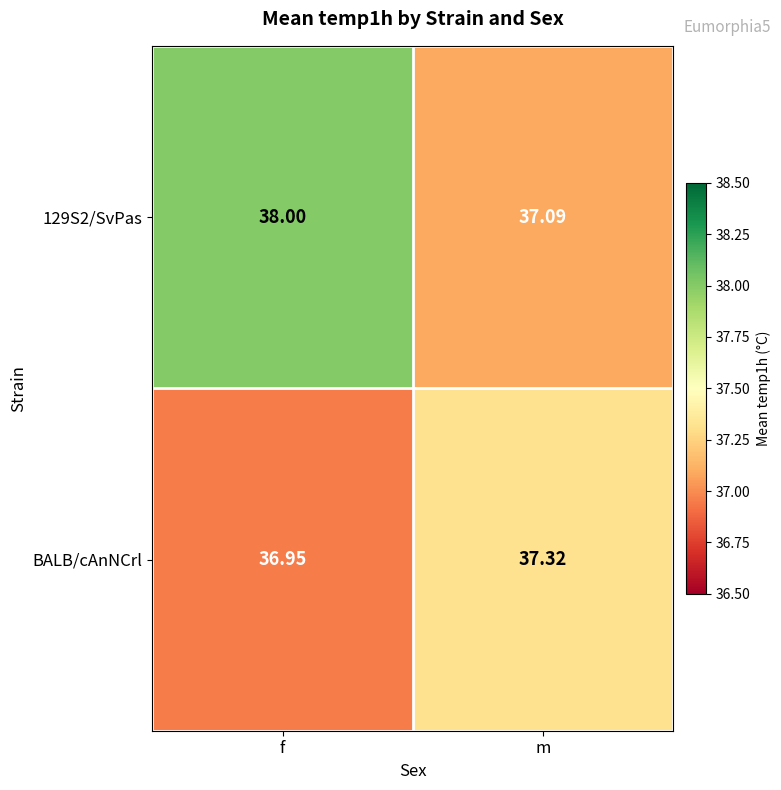

Where is BALB/cAnNCrl nearest to the value 37?

f